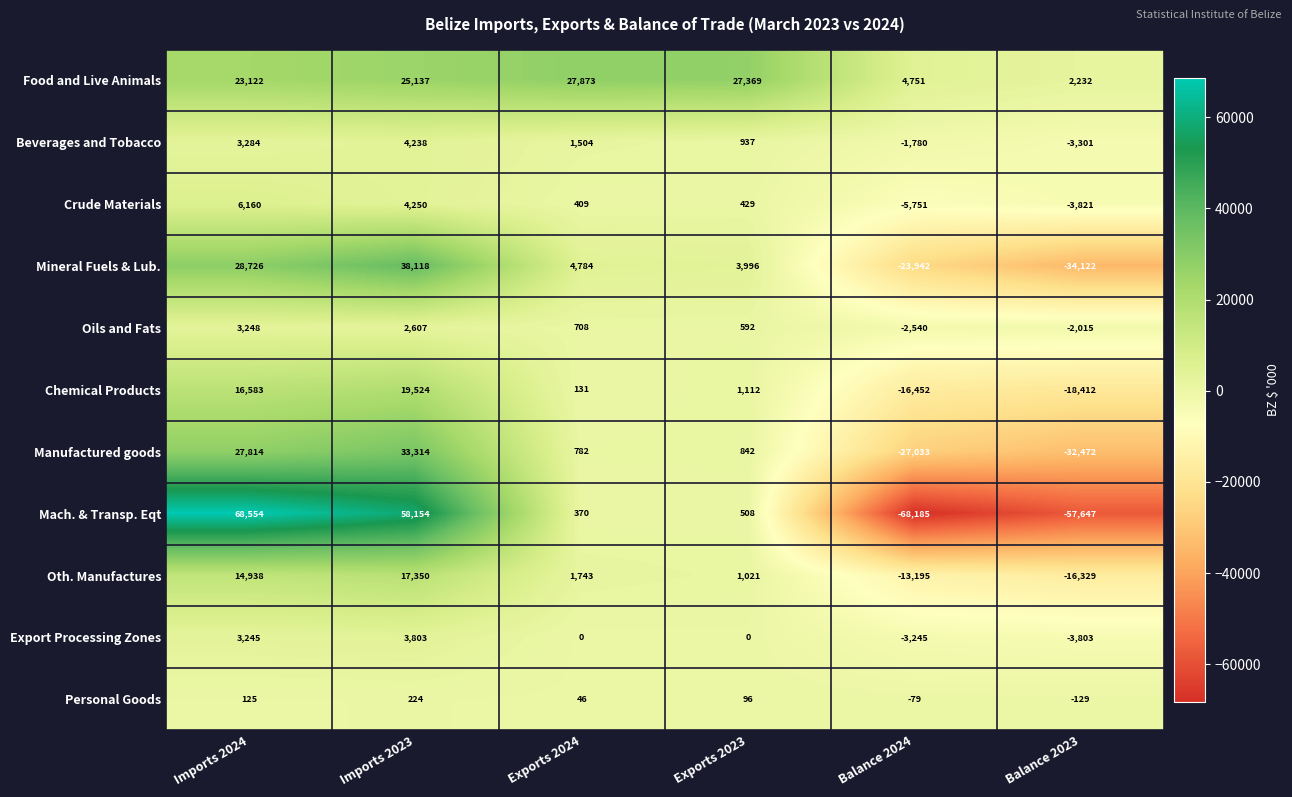

What is the greatest value displayed?

68554